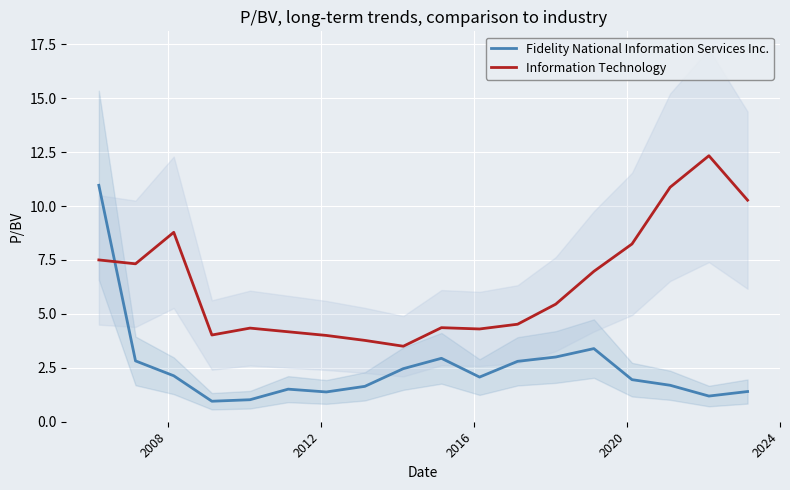

At how many categories does at least one series exceed 6?

8